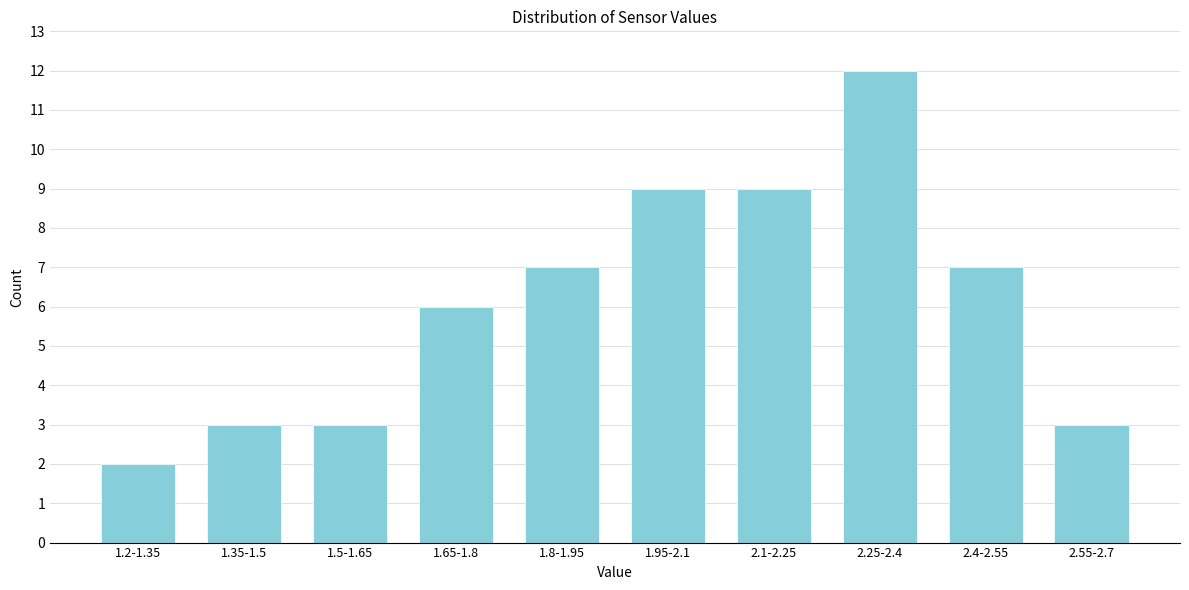

Reading right to left, transcribe all the data shown in this chart.

3	7	12	9	9	7	6	3	3	2